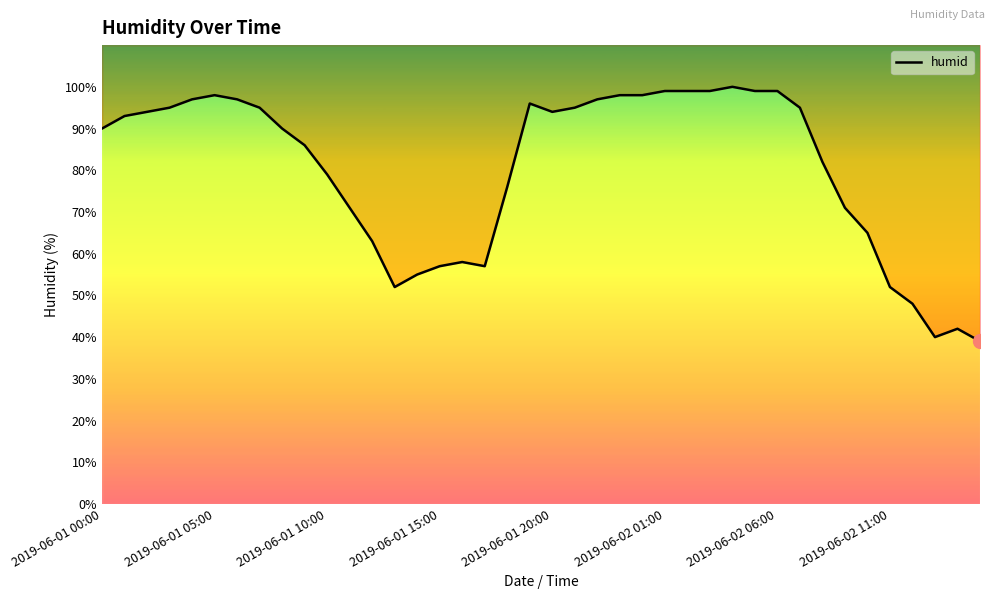

What is the change in value from 23 to 37?

-58